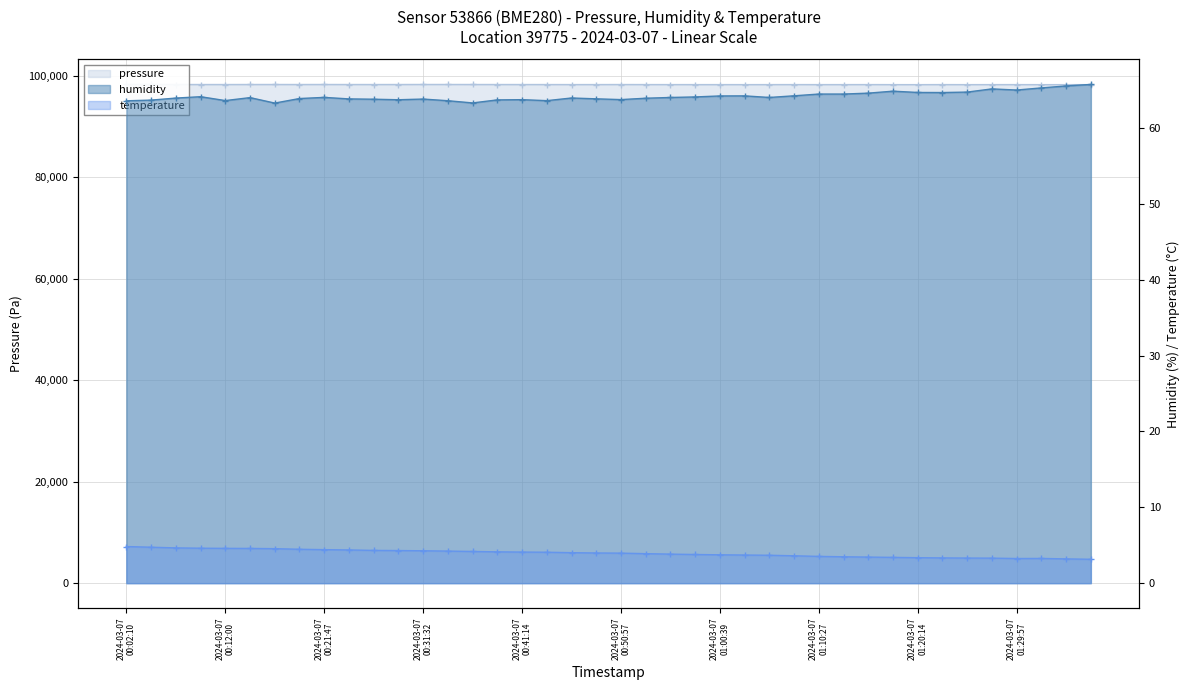

What value does the temperature series have at 2024-03-07T00:07:05?

4.7